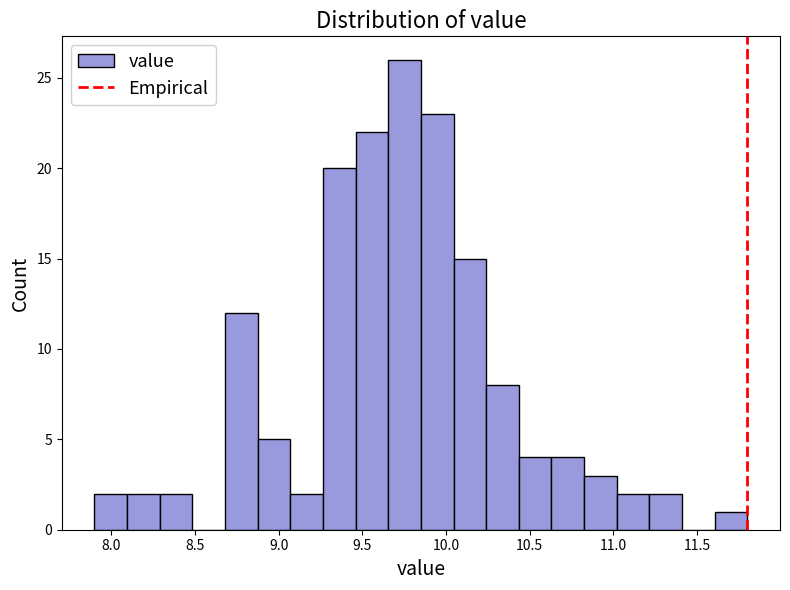

Read against the x-axis, roughly where is the centre of the tallest bar?

9.75